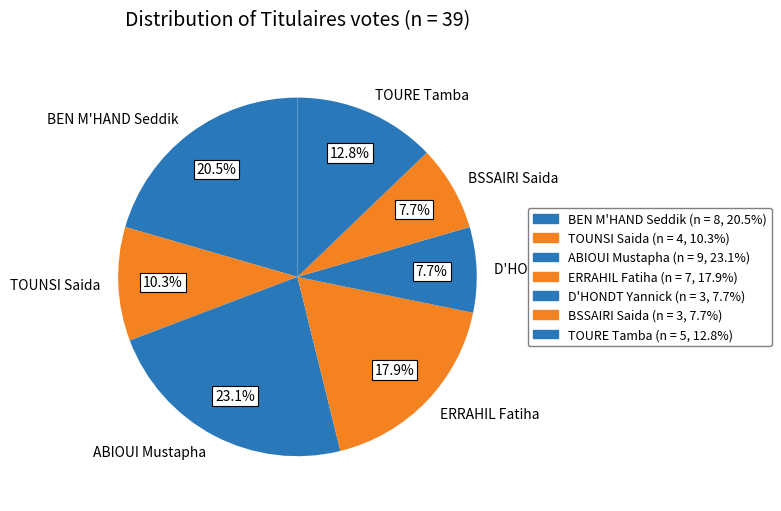

What percentage is the TOUNSI Saida slice, to the nearest percent?

10%